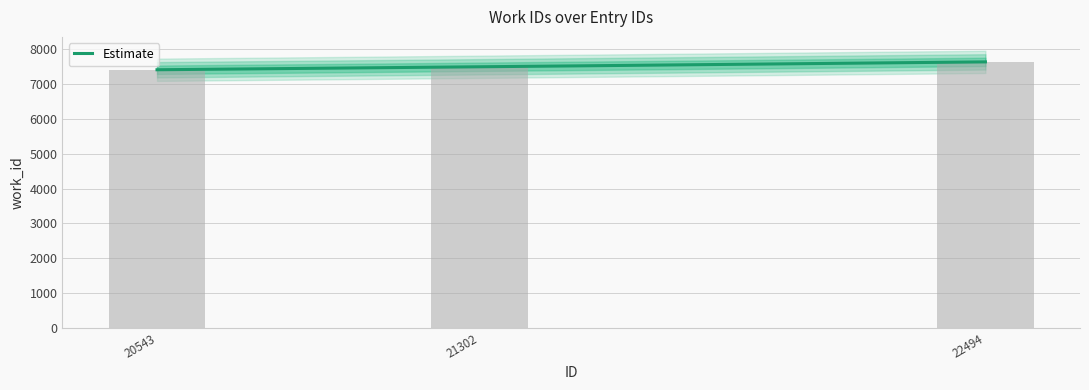

The chart shows a value of 12485 at 21302. True or false?

False